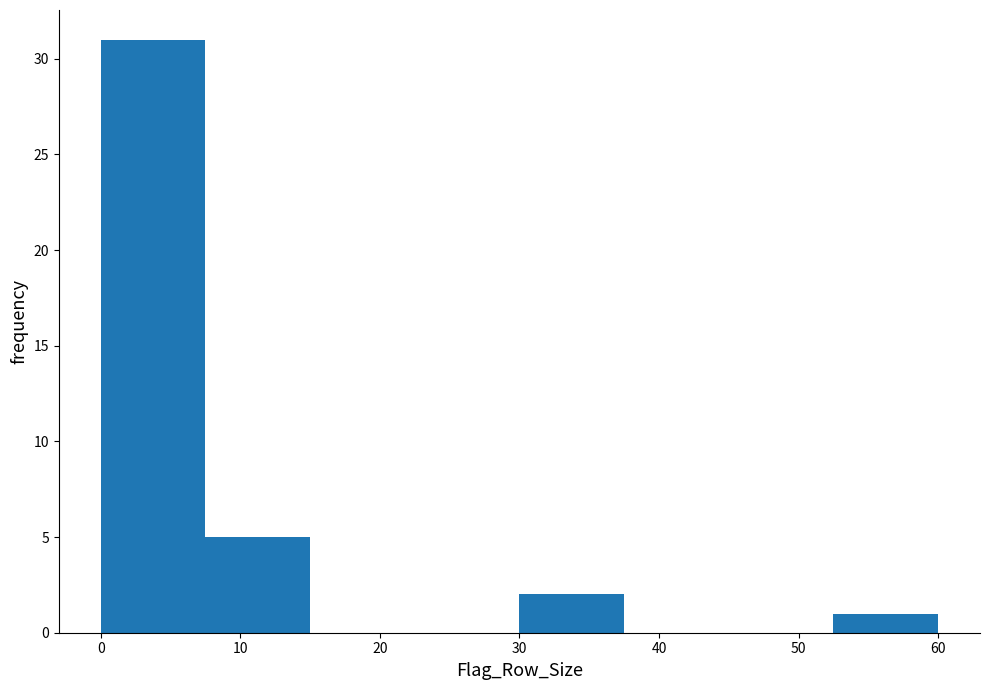

What is the height of the bar covering 0.0 to 7.5 on the x-axis? Neither the bar edges nor the heights are printed on the chart, so give them approximately, as read against the axes.

31